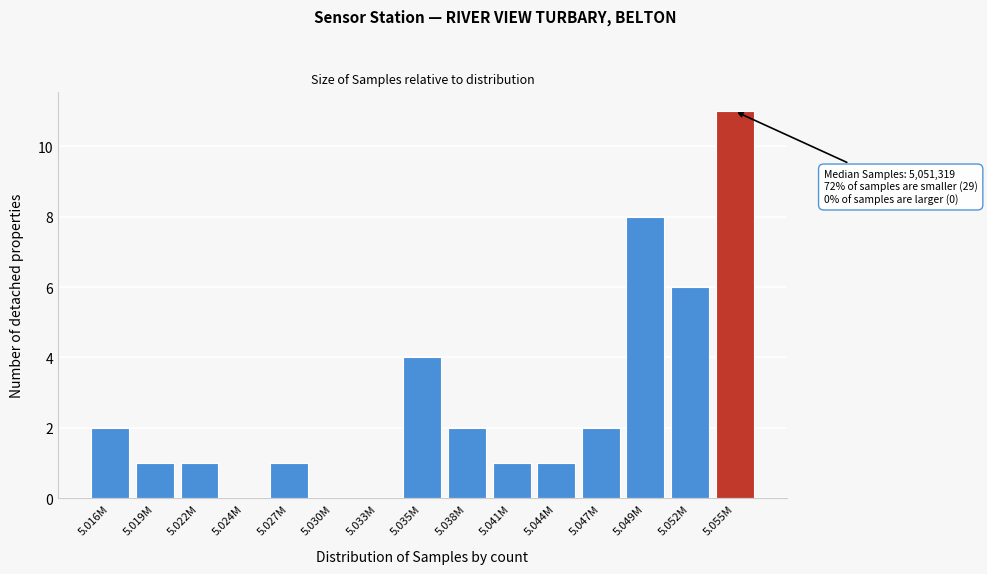

Reading left to right, what are all the values shown in this chart?

5.016M=2	5.019M=1	5.022M=1	5.024M=0	5.027M=1	5.030M=0	5.033M=0	5.035M=4	5.038M=2	5.041M=1	5.044M=1	5.047M=2	5.049M=8	5.052M=6	5.055M=11